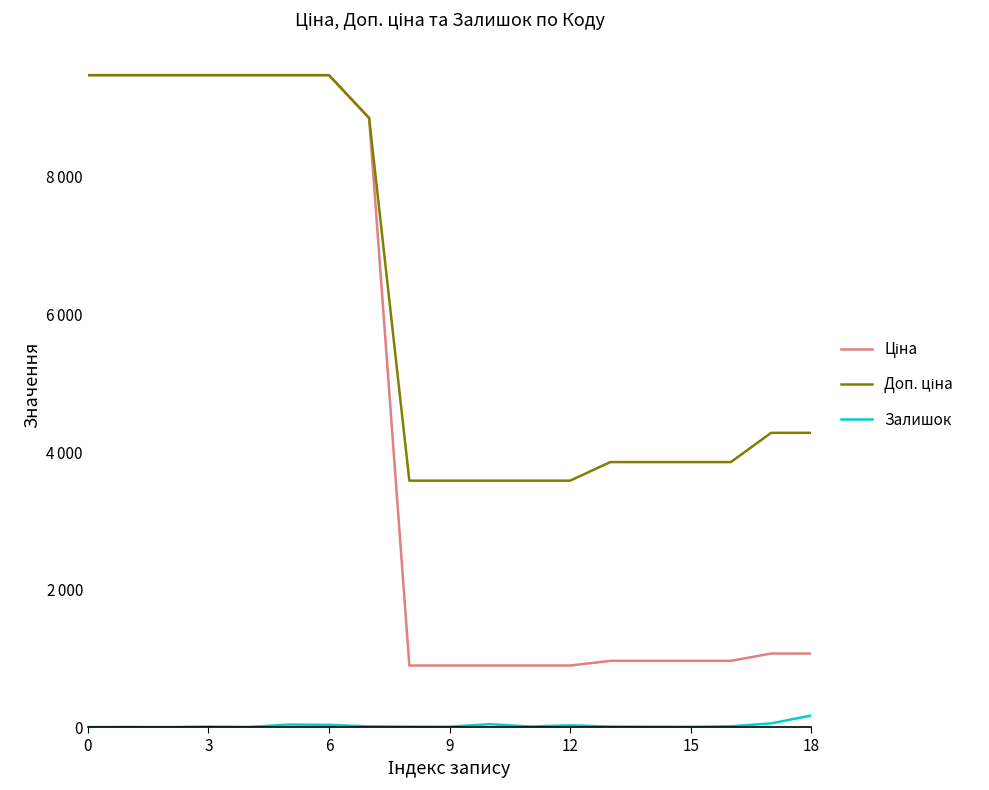

Does the chart display data point markers on the line(s)?

No